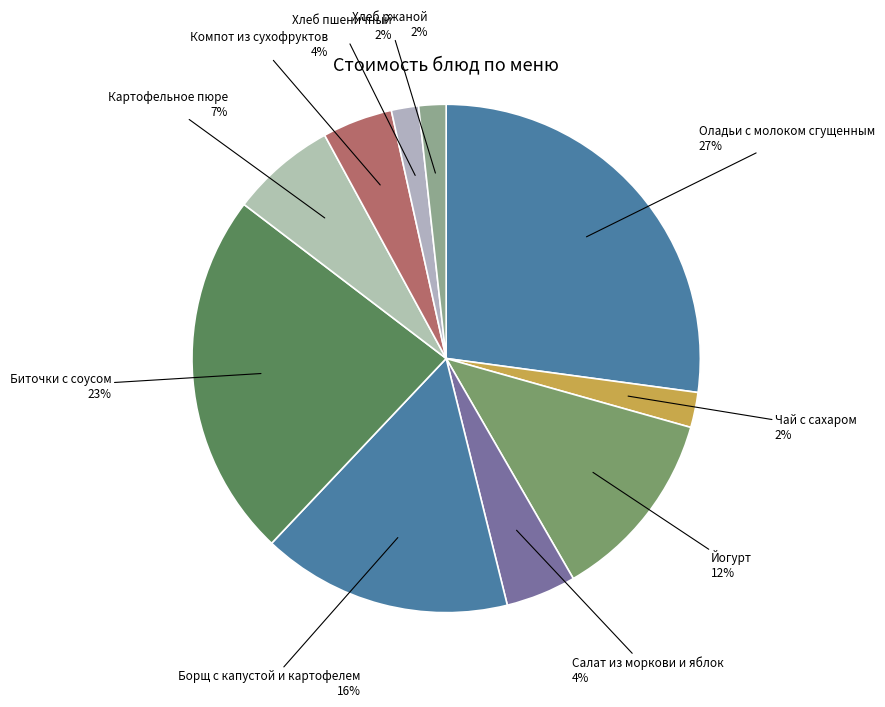

How many segments does this pie chart have?

10